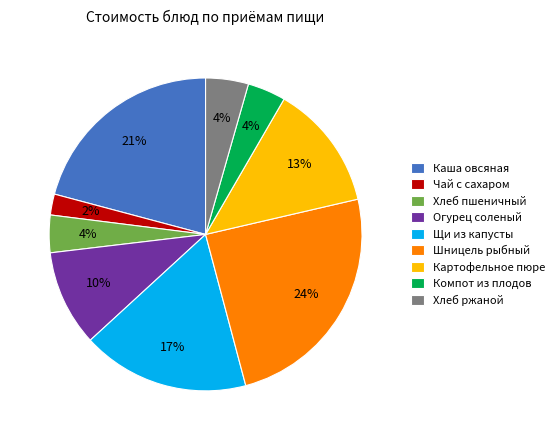

What is the smallest slice in the pie chart?

Чай с сахаром